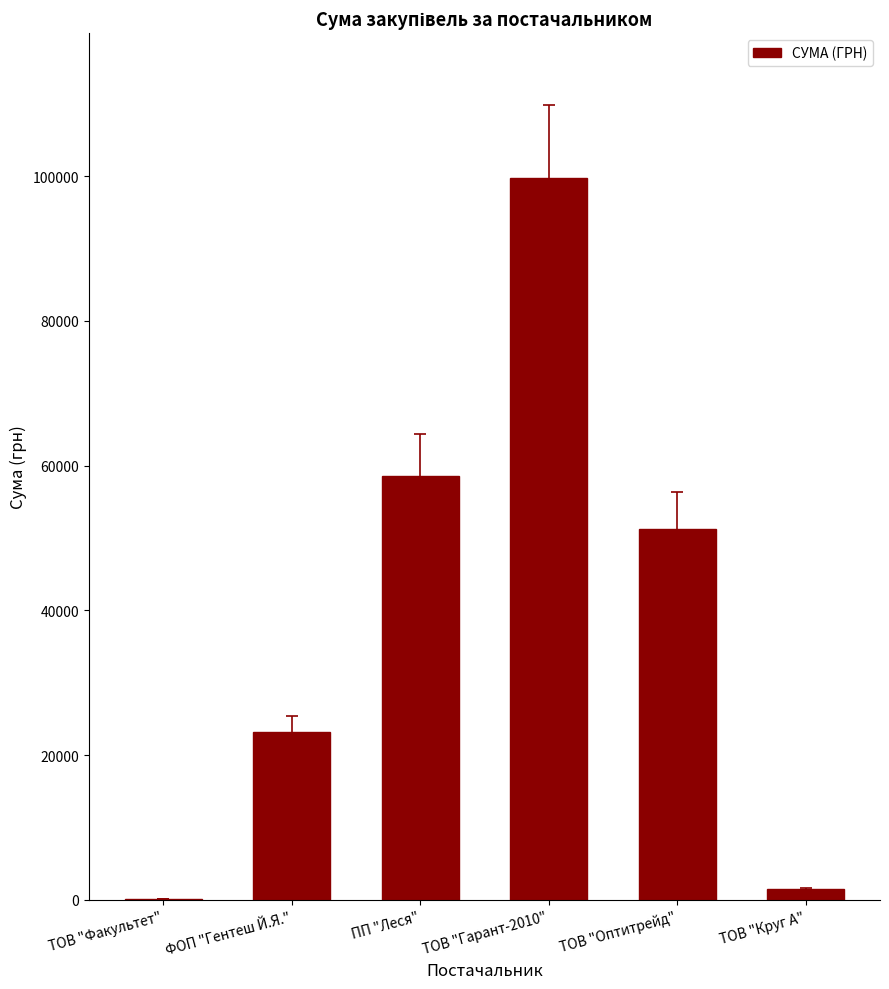

What is the sum of all values?

234327.0